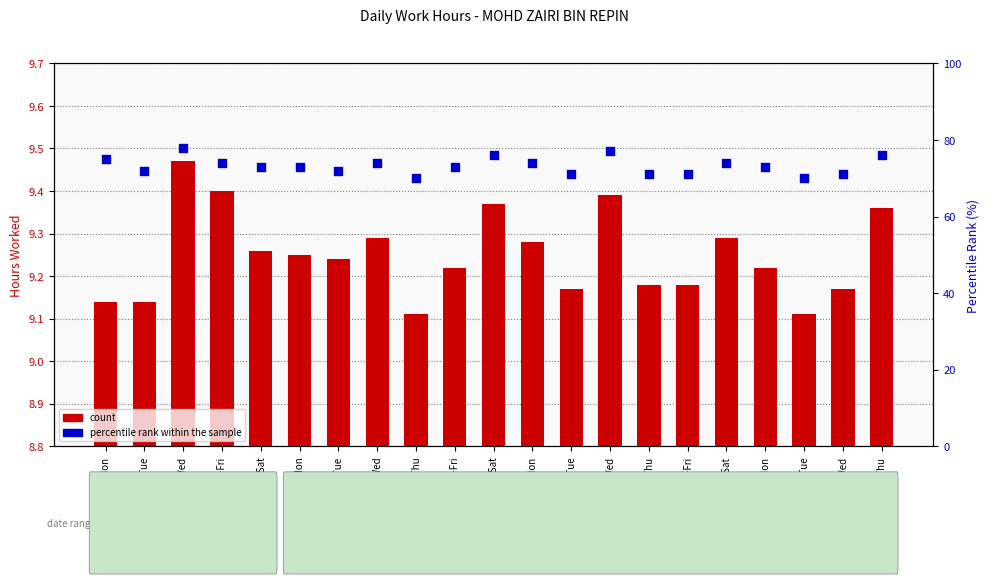

What is the total value across all series at 20-Thu?

85.4